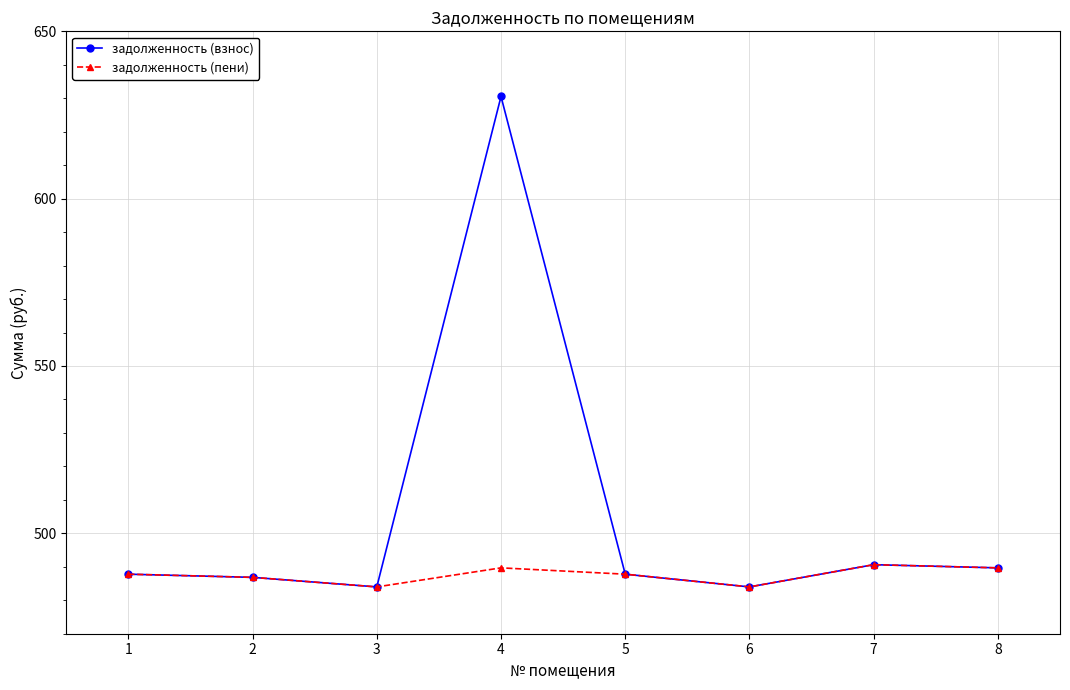

At which label does задолженность (взнос) reach its peak?

4